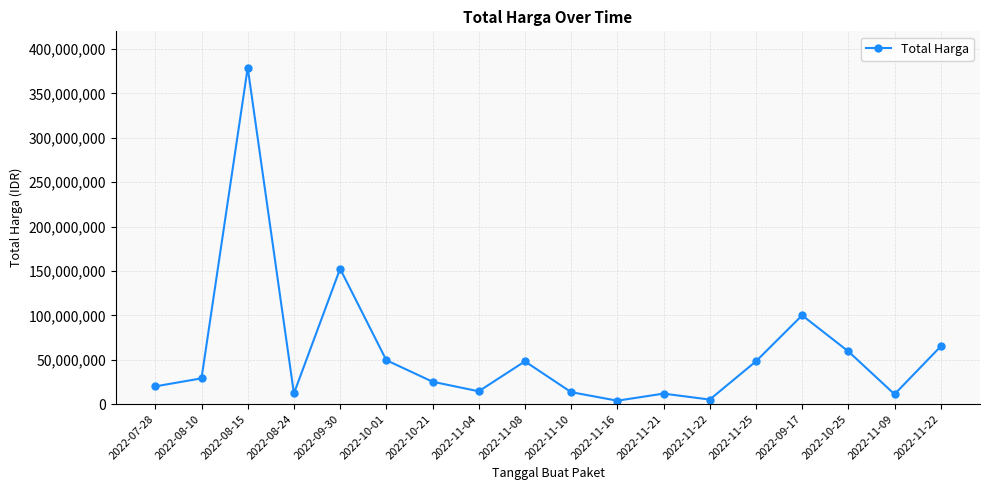

How many data points does each series have?

18